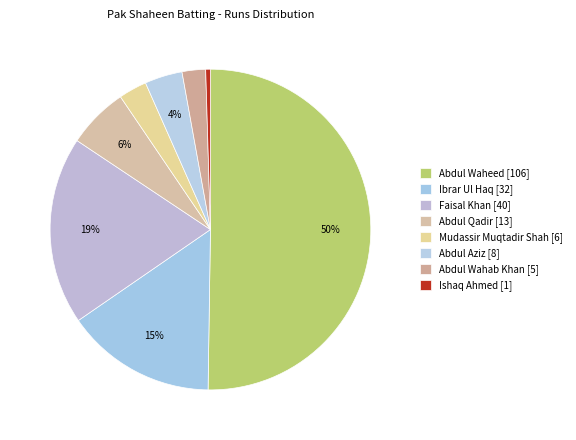

To the nearest percent, what is the combined percentage of Abdul Wahab Khan and Faisal Khan?

21%